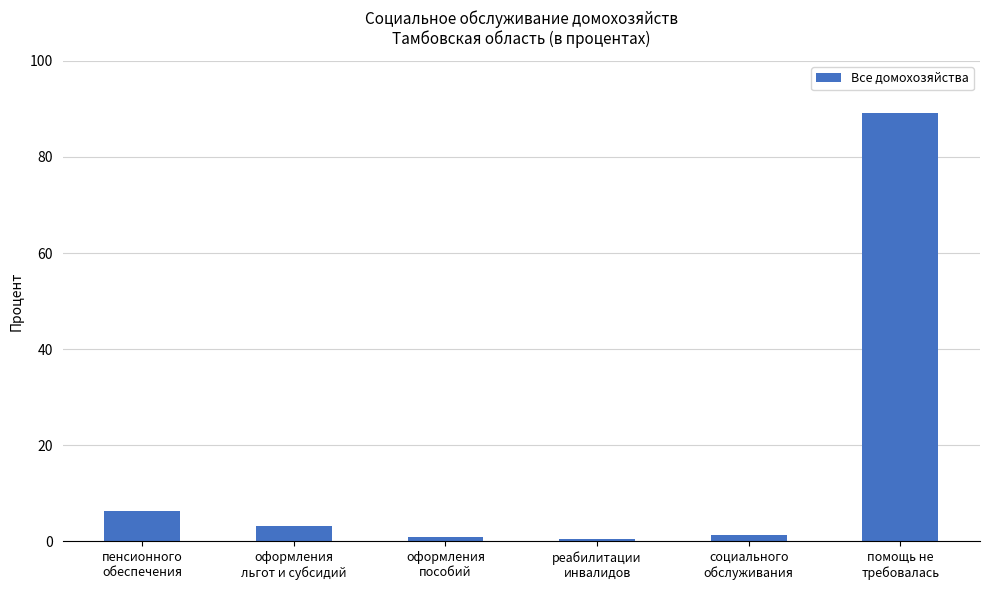

What is the greatest value displayed?

89.2